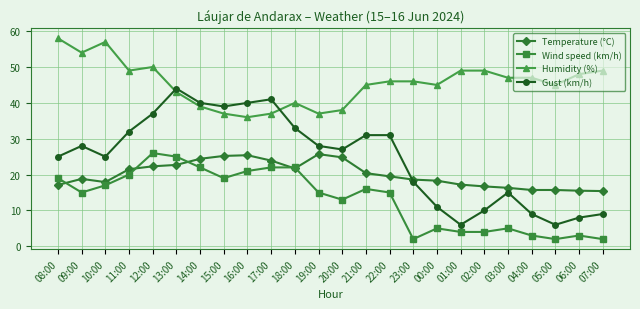

Which series has the largest total across all categories?

Humidity (%)